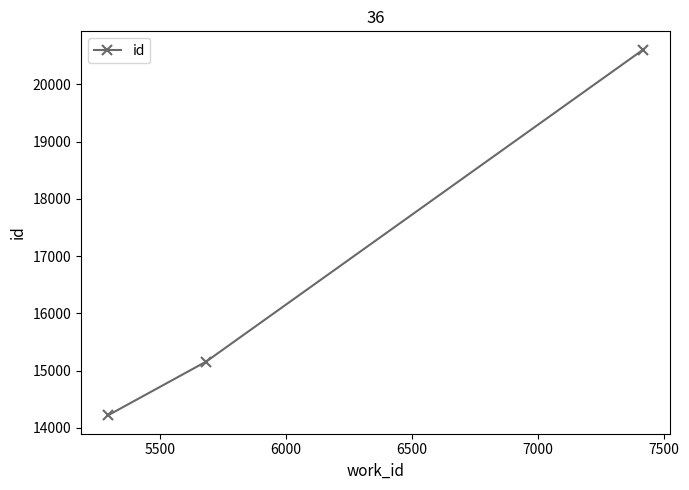

How many lines are shown in the chart?

1